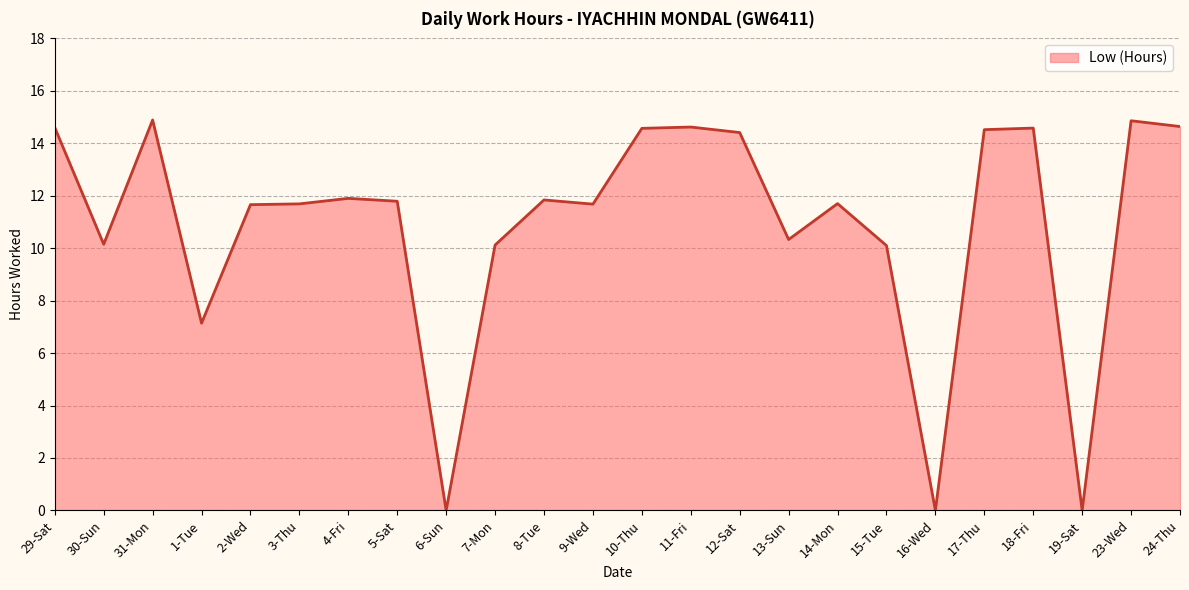

How many lines are shown in the chart?

1